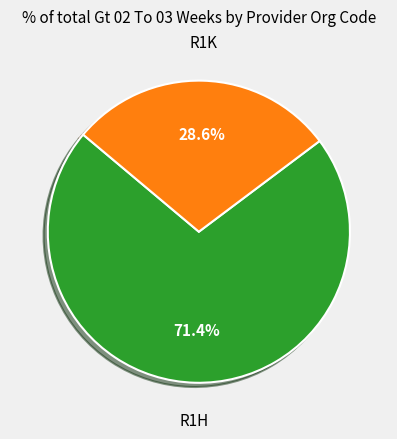

Count the number of slices in the pie.

2